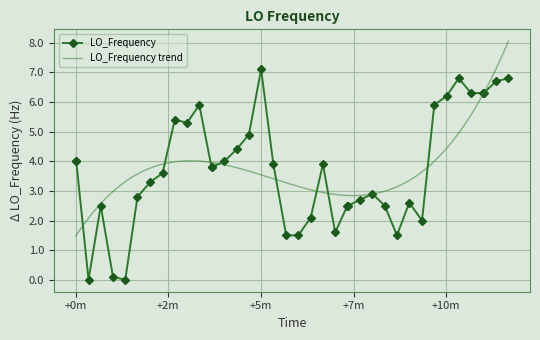

How many data points in LO_Frequency are above 3?

23